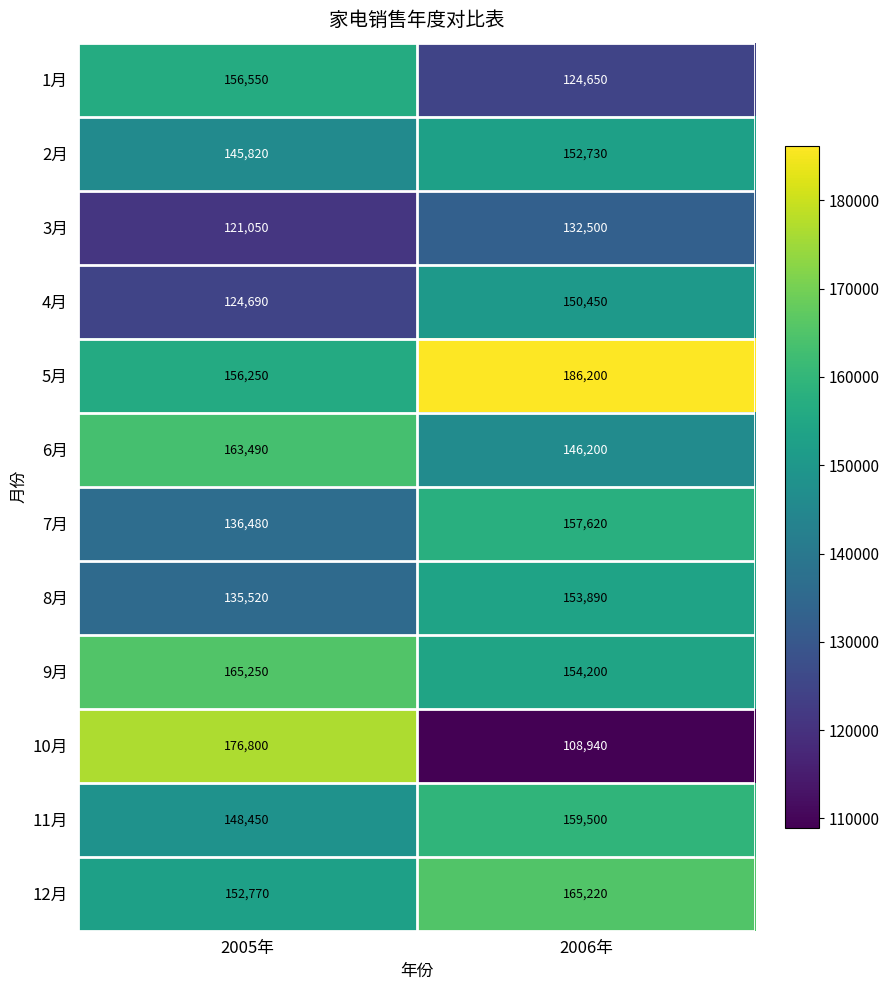

Which series changed the most between 2005年 and 2006年?

10月